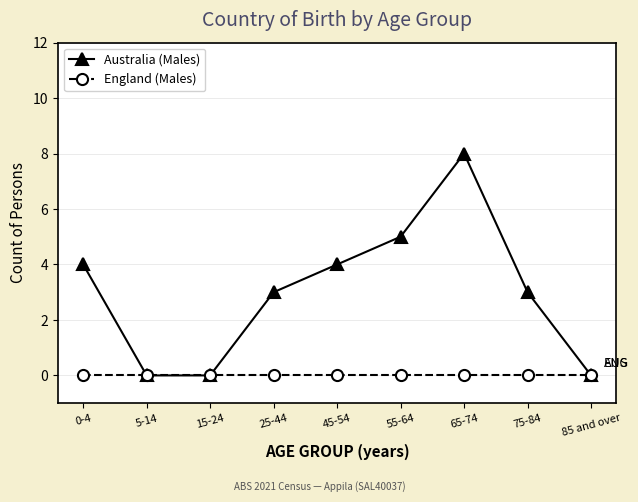

True or false: Australia (Males) has a value of 1 at 75-84.

False